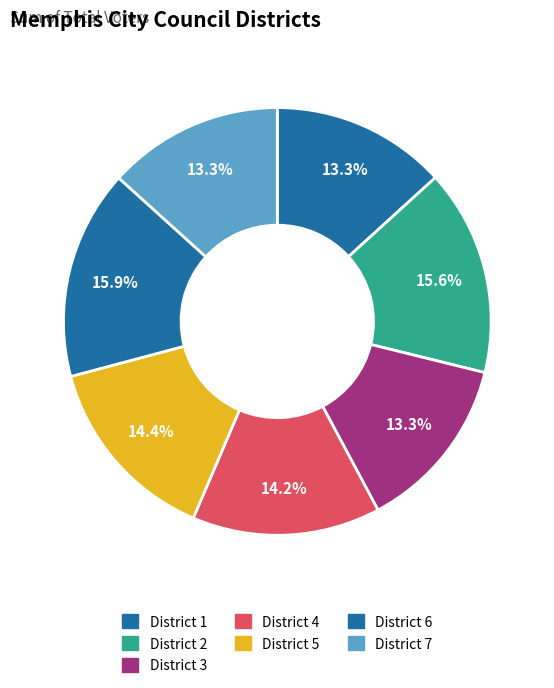

To the nearest percent, what is the difference between the largest and smallest slice percentages?

3%